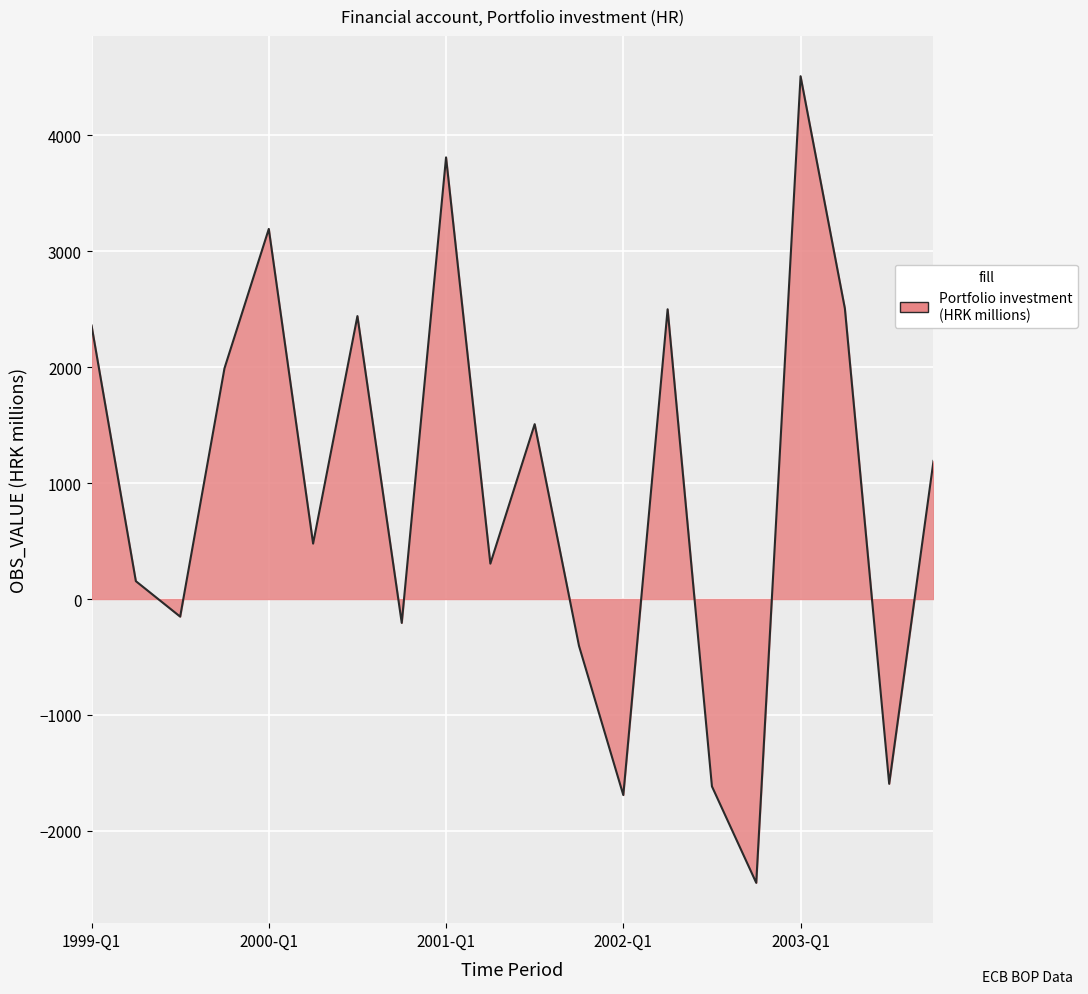

What is the difference between the maximum and minimum values?

6957.0